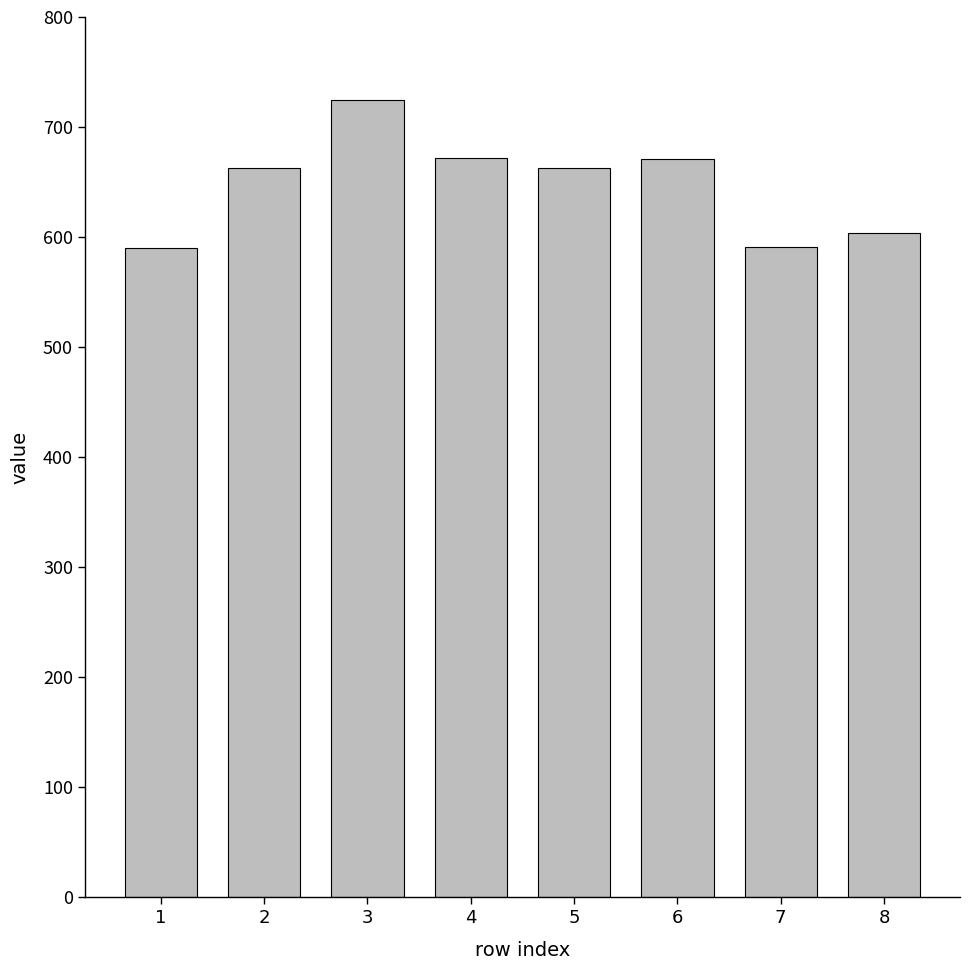

What is the minimum value shown in the chart?

590